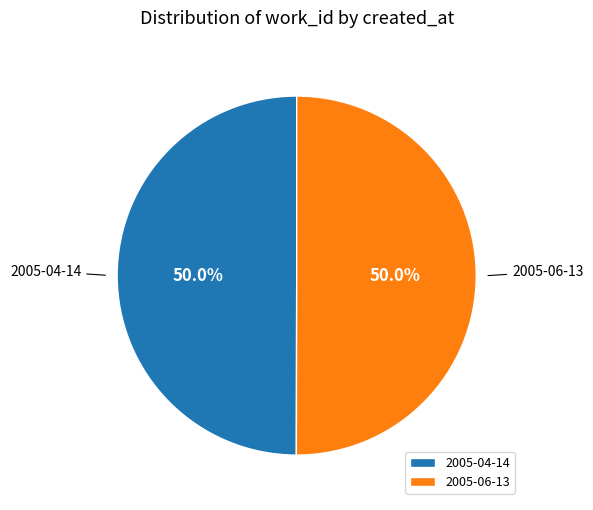

What is the ratio of the value at 2005-06-13 to the value at 2005-04-14?

1.0